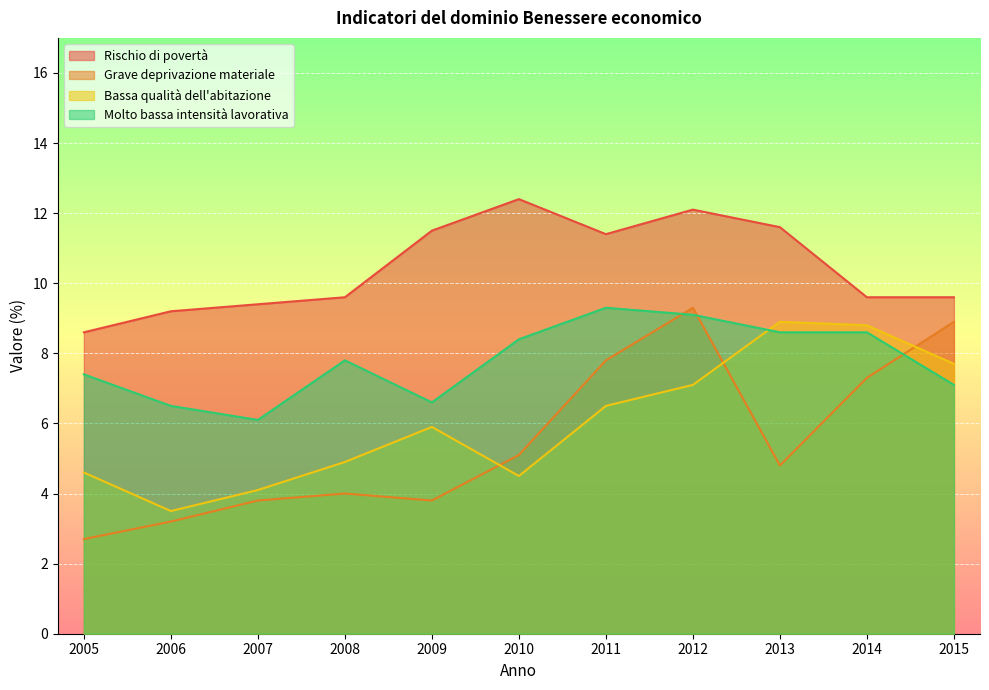

Where is the first local maximum for Bassa qualità dell'abitazione?

2009